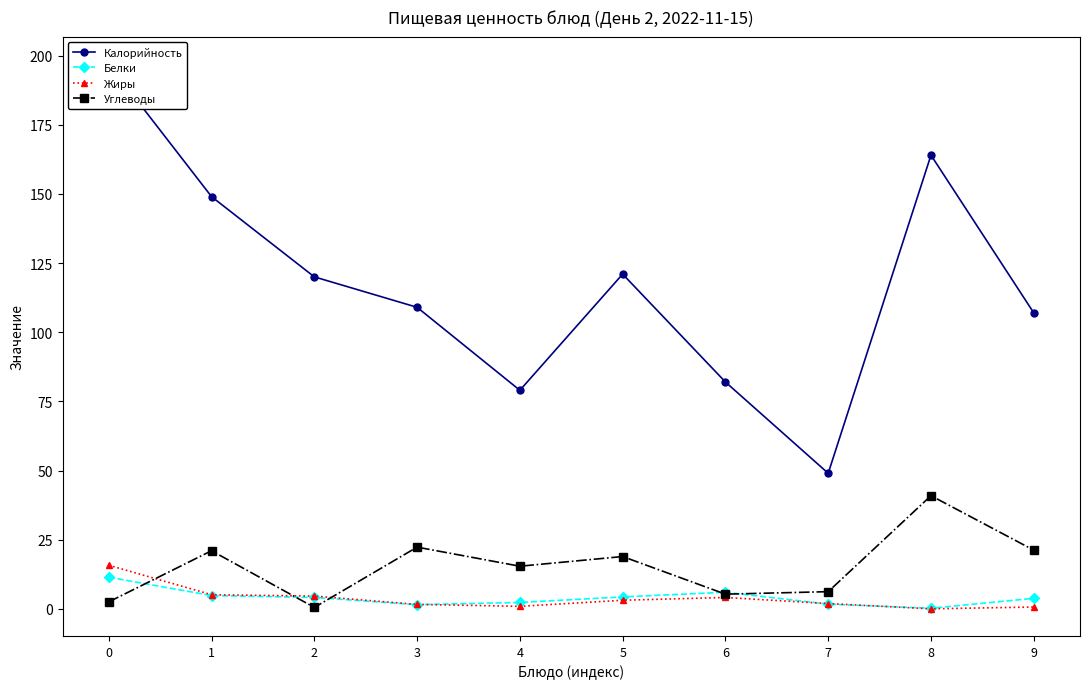

Reading right to left, transcribe all the data shown in this chart.

Калорийность: 107.0	164.0	49.0	82.0	121.0	79.0	109.0	120.0	149.0	197.0
Белки: 3.8	0.2	1.7	6.0	4.3	2.3	1.5	4.1	4.8	11.4
Жиры: 0.7	0.0	1.9	4.1	3.1	0.9	1.6	4.6	5.1	15.8
Углеводы: 21.2	40.9	6.2	5.3	18.9	15.4	22.3	0.5	21.0	2.5